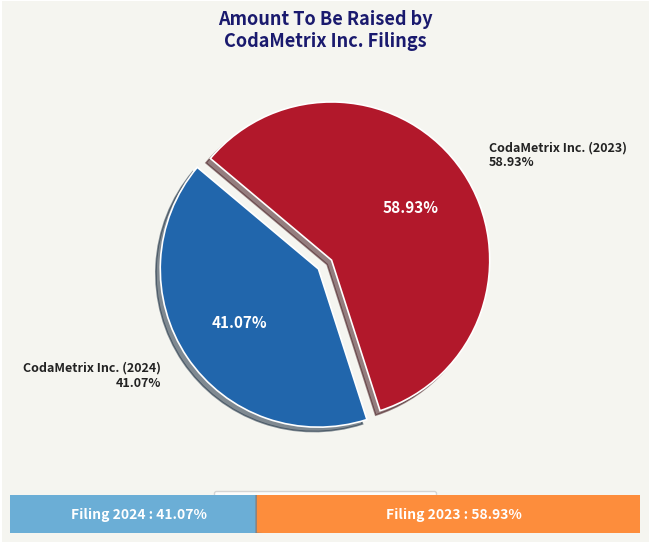

What percentage is the 0001567619-23-005354 slice, to the nearest percent?

59%